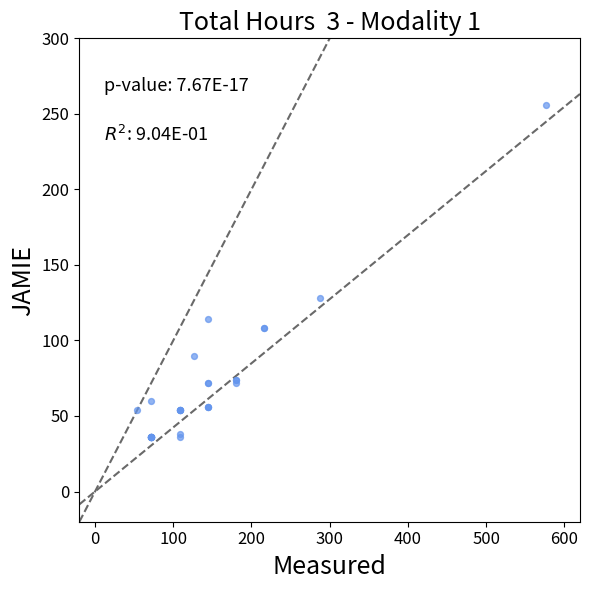

What Y value in the scatter plot is closest to 146?

128